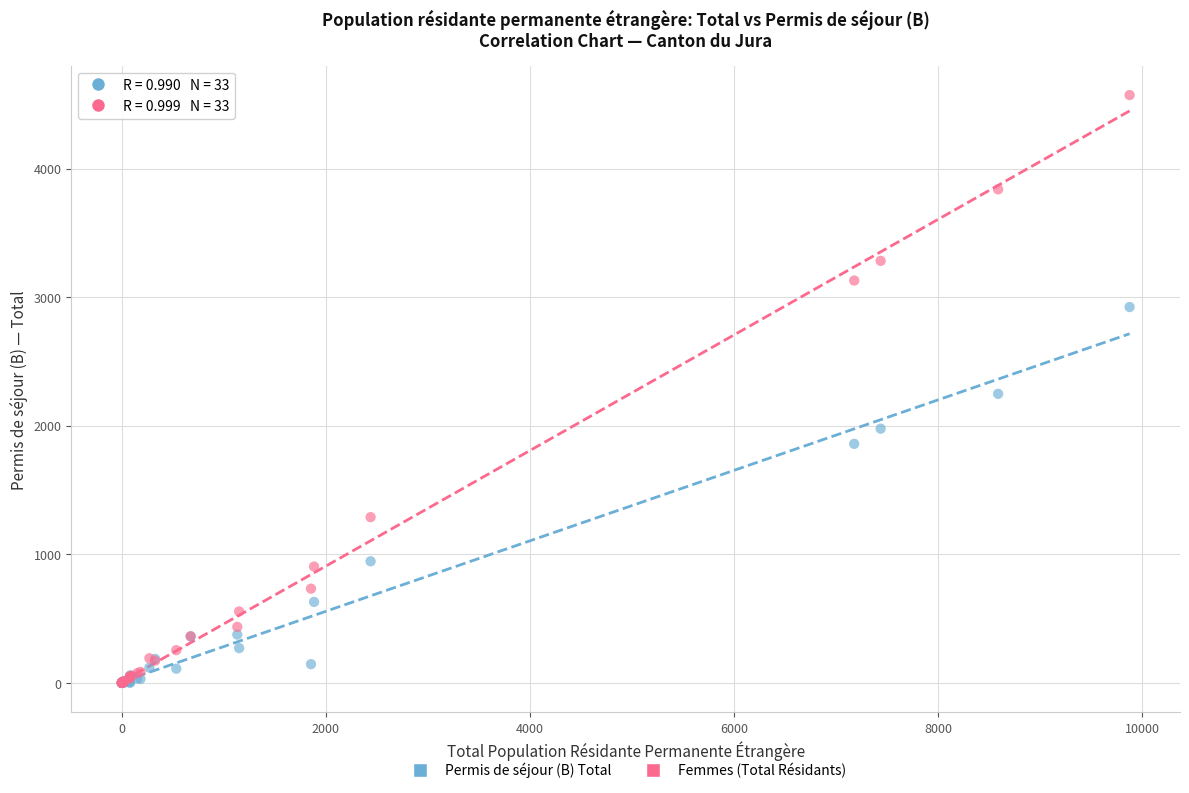

Which series contains the highest Y value?

Femmes (Total Résidants)